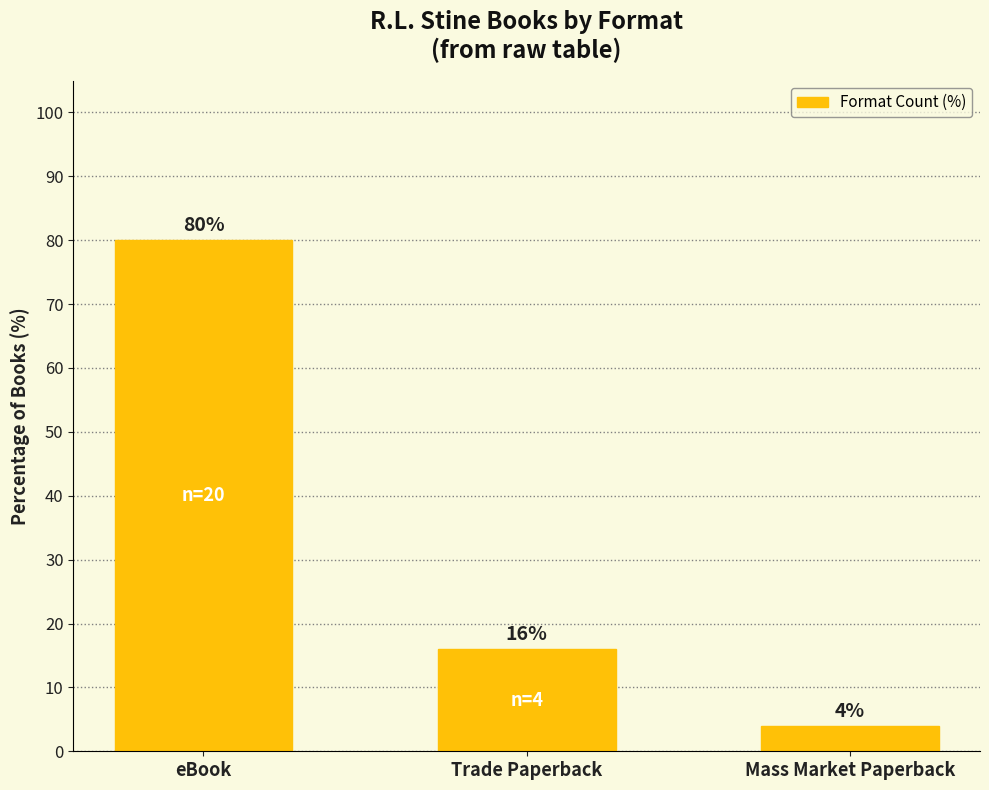

How many bars are there in total?

3